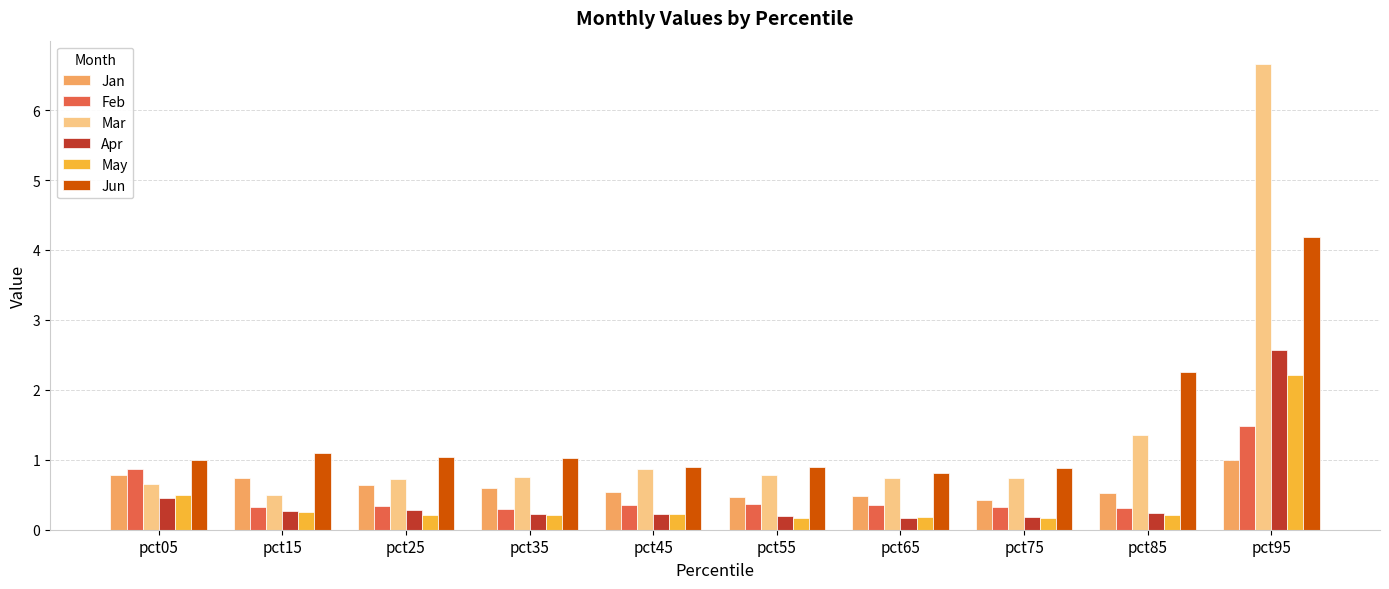

Is the value of Feb at pct25 greater than the value of Apr at pct45?

Yes